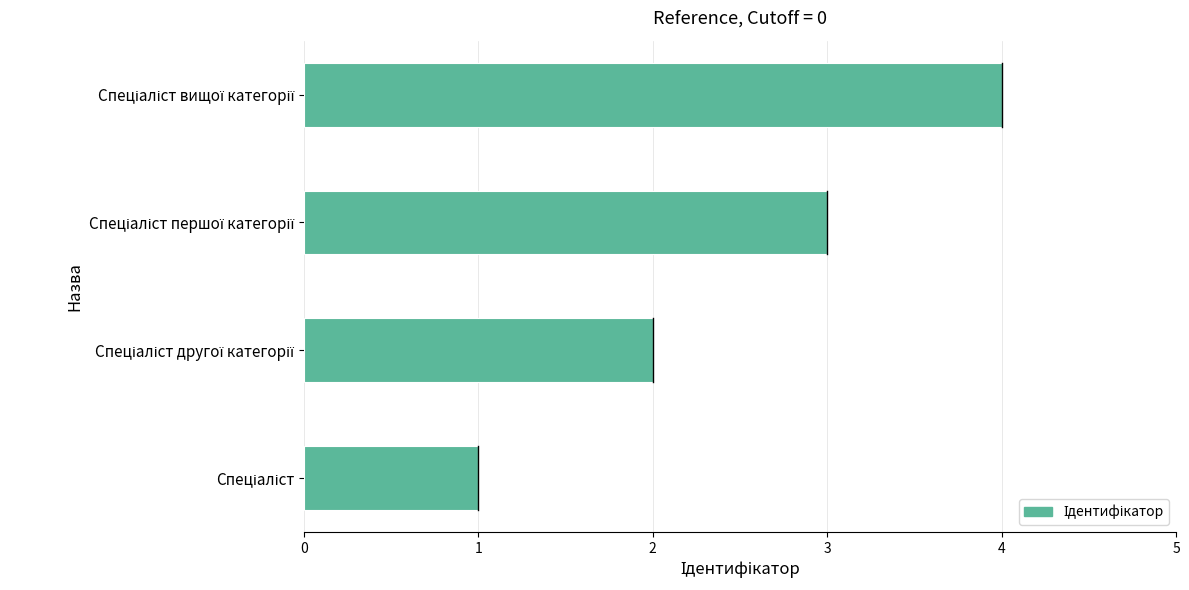

What is the greatest value displayed?

4